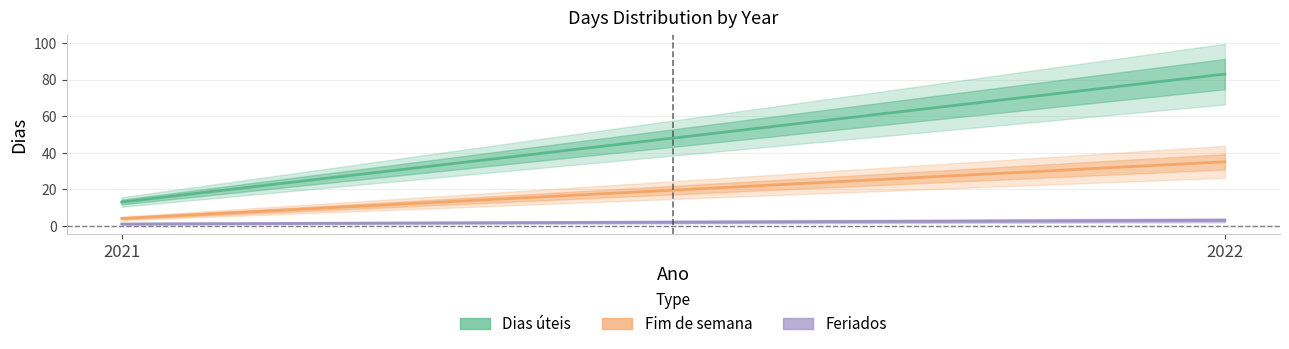

The Feriados series shows 1 at 2021. True or false?

False